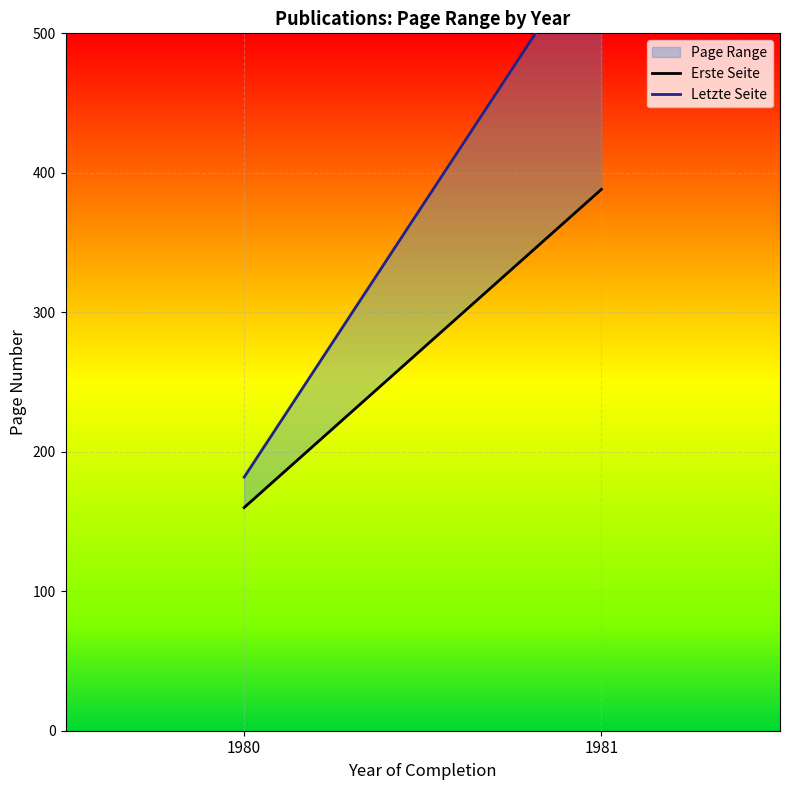

Reading left to right, list all the values displayed in this chart.

Erste Seite: 160.0	388.1
Letzte Seite: 181.8	571.9